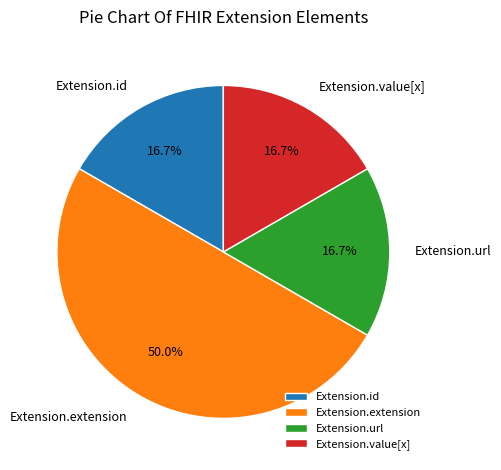

Between Extension.url and Extension.extension, which is larger?

Extension.extension